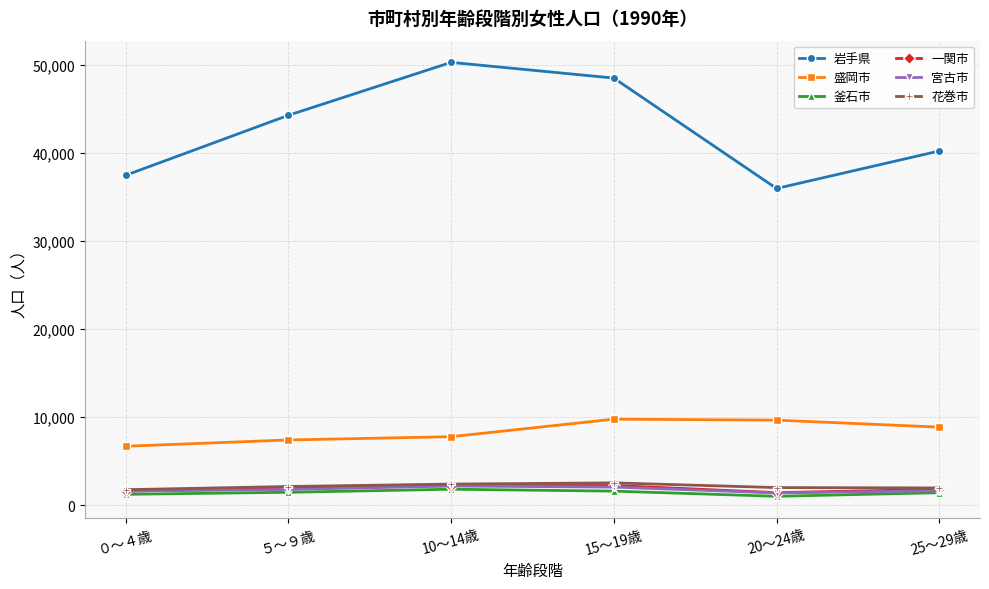

What is the spread (max minus min) of values at 15～19歳?

46906